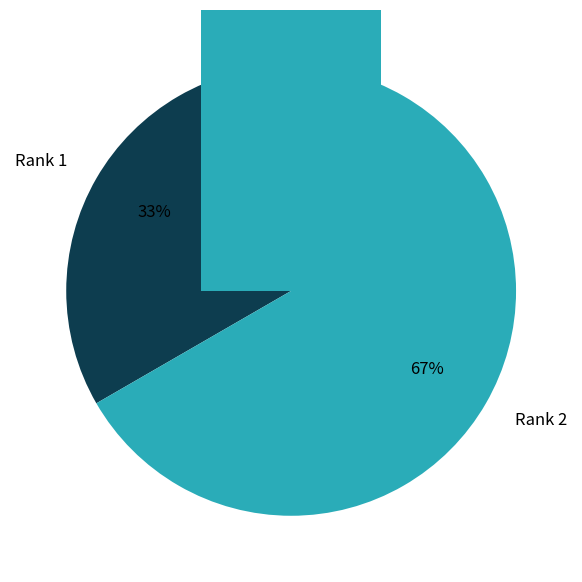

What is the largest slice in the pie chart?

Rank 2